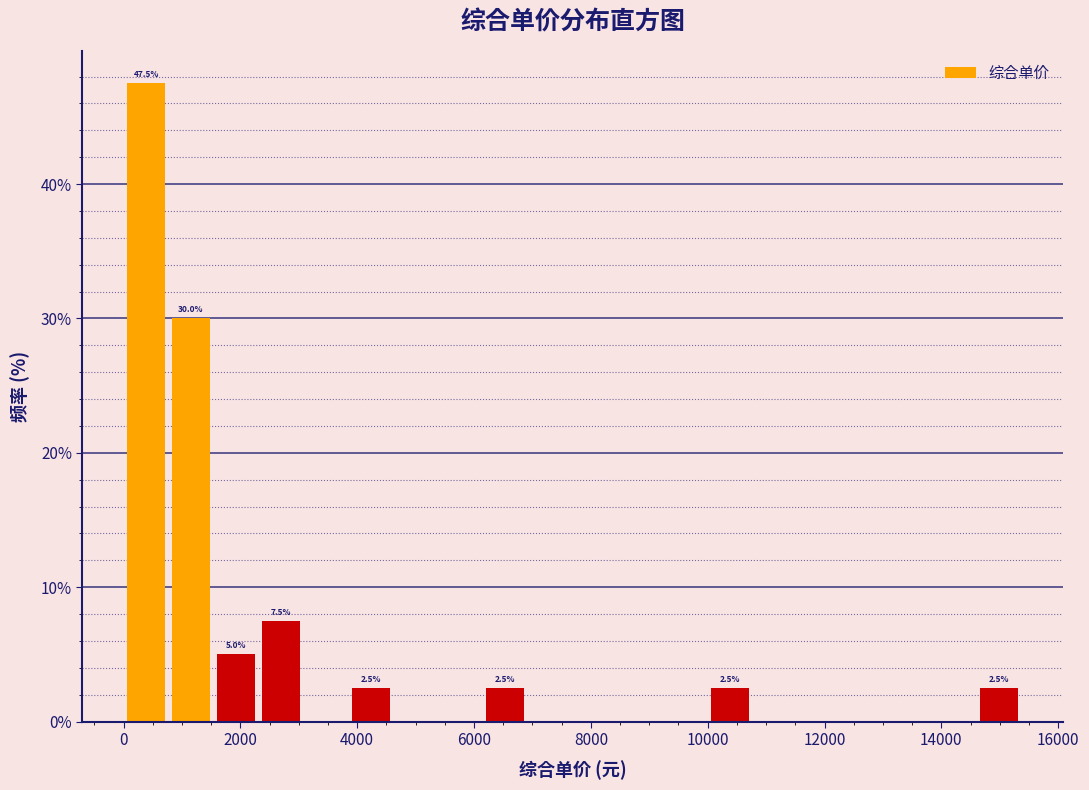

Read against the x-axis, roughly where is the centre of the tallest bar?

400